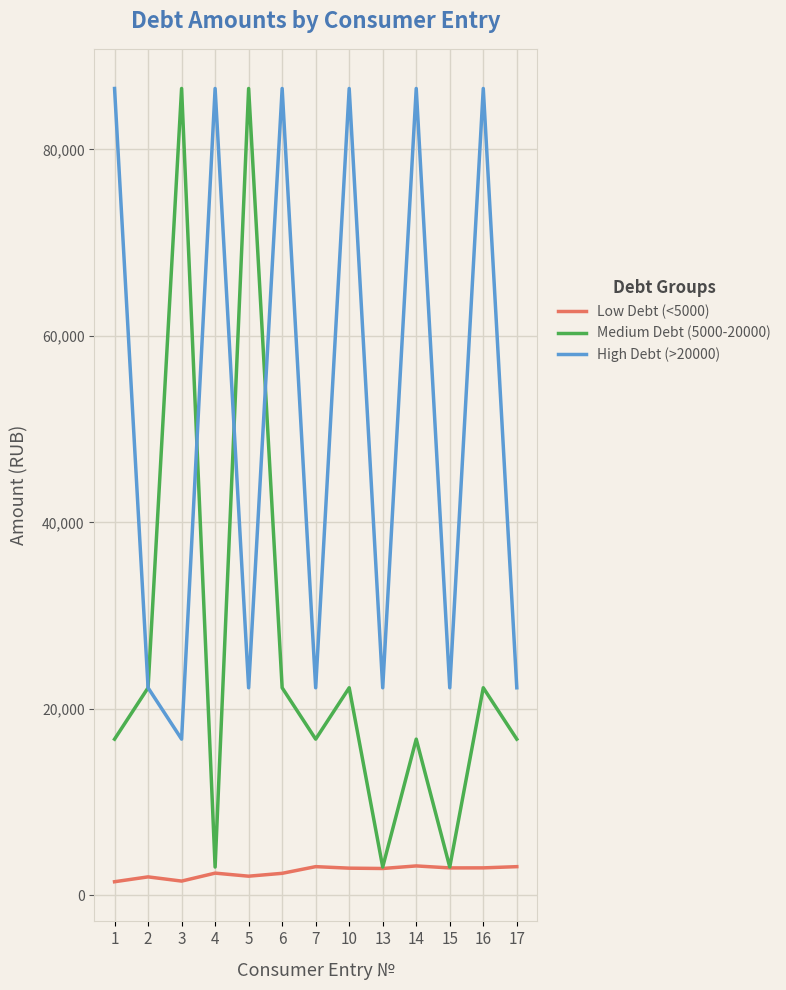

Rank the series at 5 from highest to lowest value.

Medium Debt (5000-20000), High Debt (>20000), Low Debt (<5000)